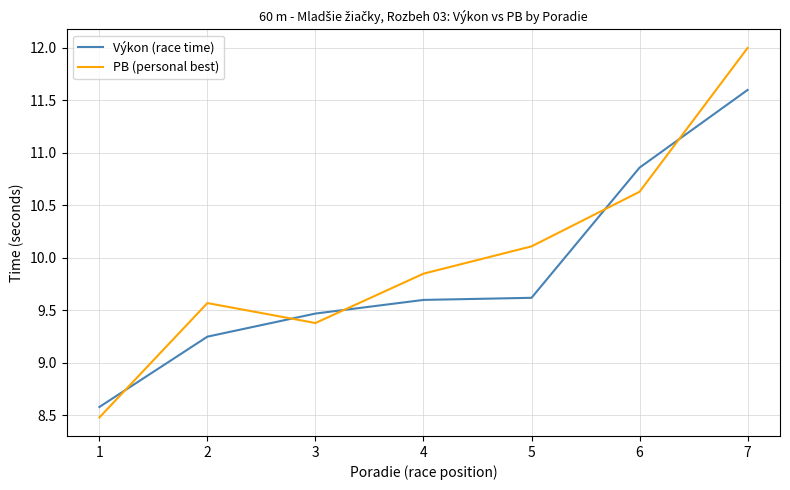

Between 3 and 4, which series saw the biggest shift?

PB (personal best)